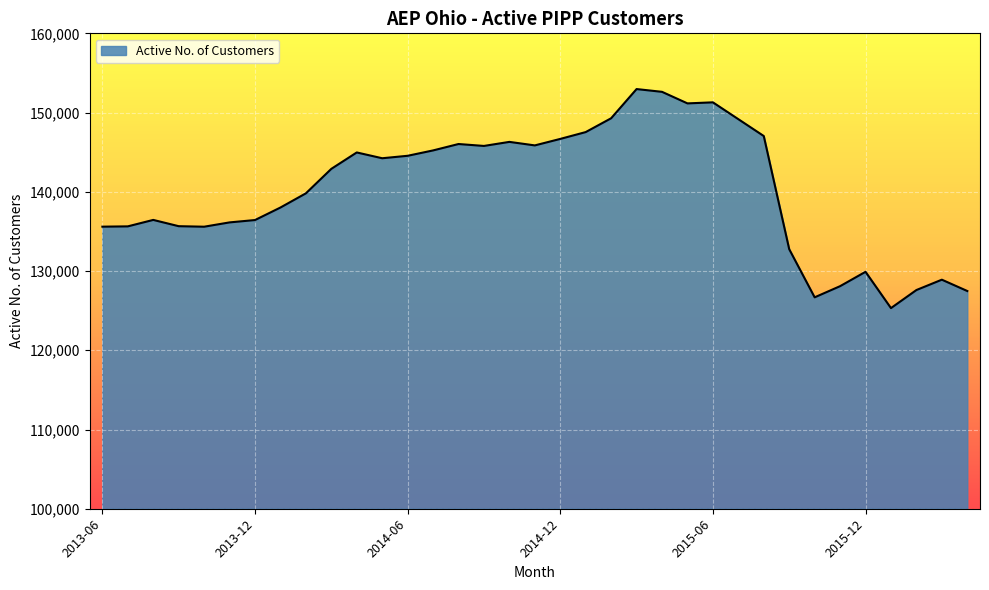

What is the smallest value displayed?

125321